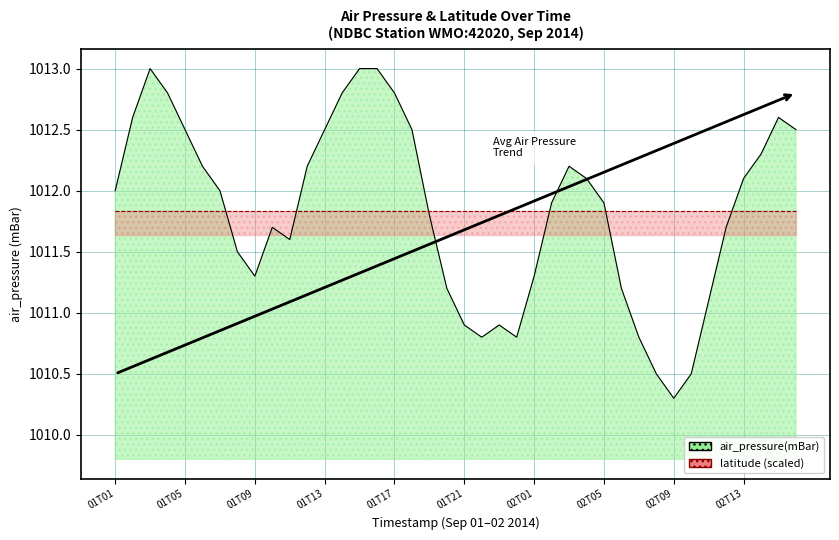

Reading left to right, list all the values displayed in this chart.

01T01=1012.0	01T02=1012.6	01T03=1013.0	01T04=1012.8	01T05=1012.5	01T06=1012.2	01T07=1012.0	01T08=1011.5	01T09=1011.3	01T10=1011.7	01T11=1011.6	01T12=1012.2	01T13=1012.5	01T14=1012.8	01T15=1013.0	01T16=1013.0	01T17=1012.8	01T18=1012.5	01T19=1011.8	01T20=1011.2	01T21=1010.9	01T22=1010.8	01T23=1010.9	02T00=1010.8	02T01=1011.3	02T02=1011.9	02T03=1012.2	02T04=1012.1	02T05=1011.9	02T06=1011.2	02T07=1010.8	02T08=1010.5	02T09=1010.3	02T10=1010.5	02T11=1011.1	02T12=1011.7	02T13=1012.1	02T14=1012.3	02T15=1012.6	02T16=1012.5